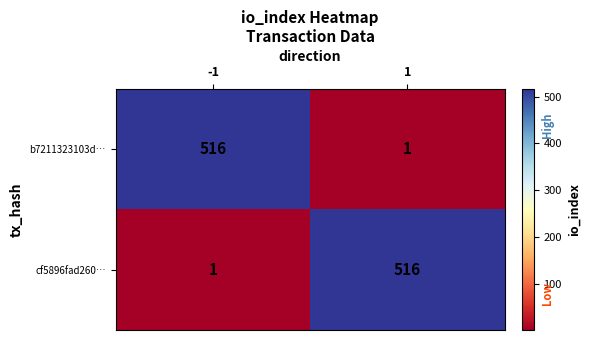

What is the sum of the b7211323103d… values at -1 and 1?

517